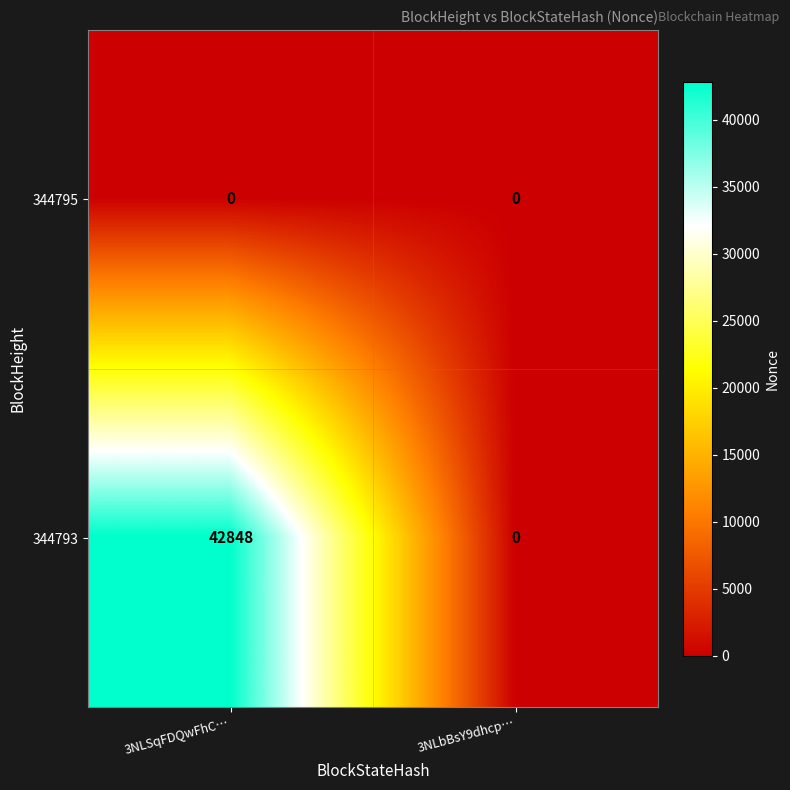

What is the sum of all 344793 values?

42848